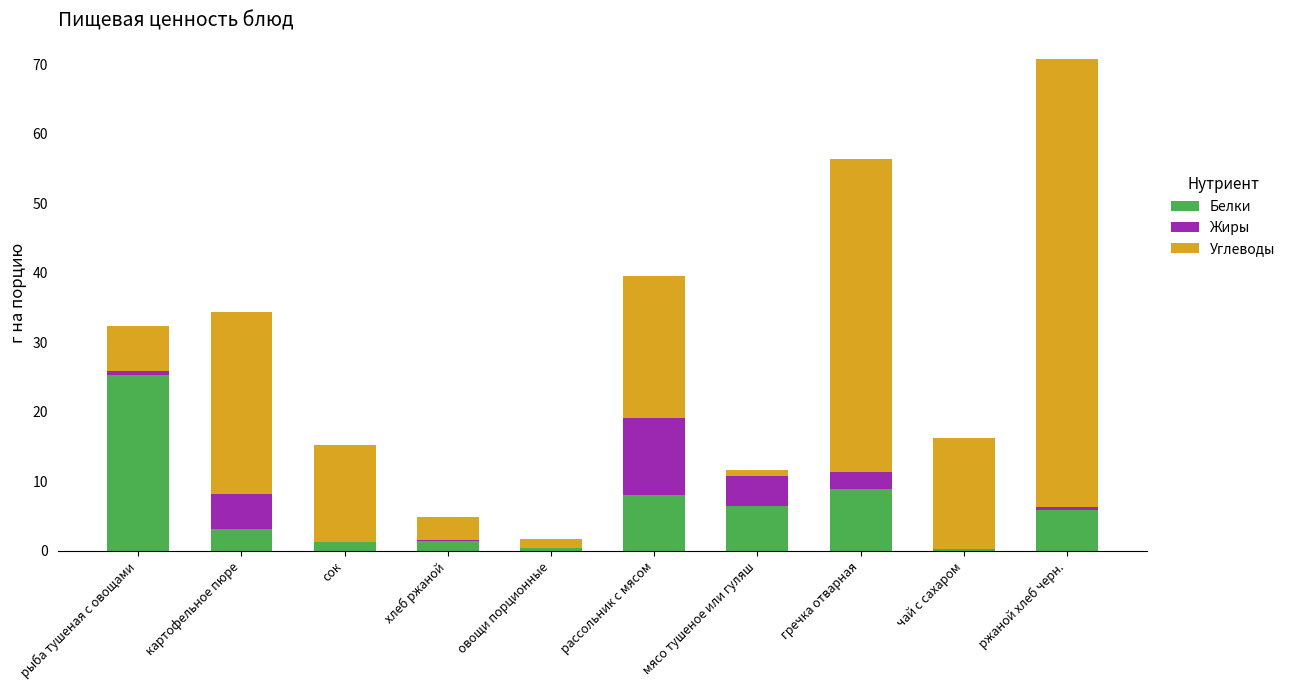

At which category is the sum across all series the highest?

ржаной хлеб черн.